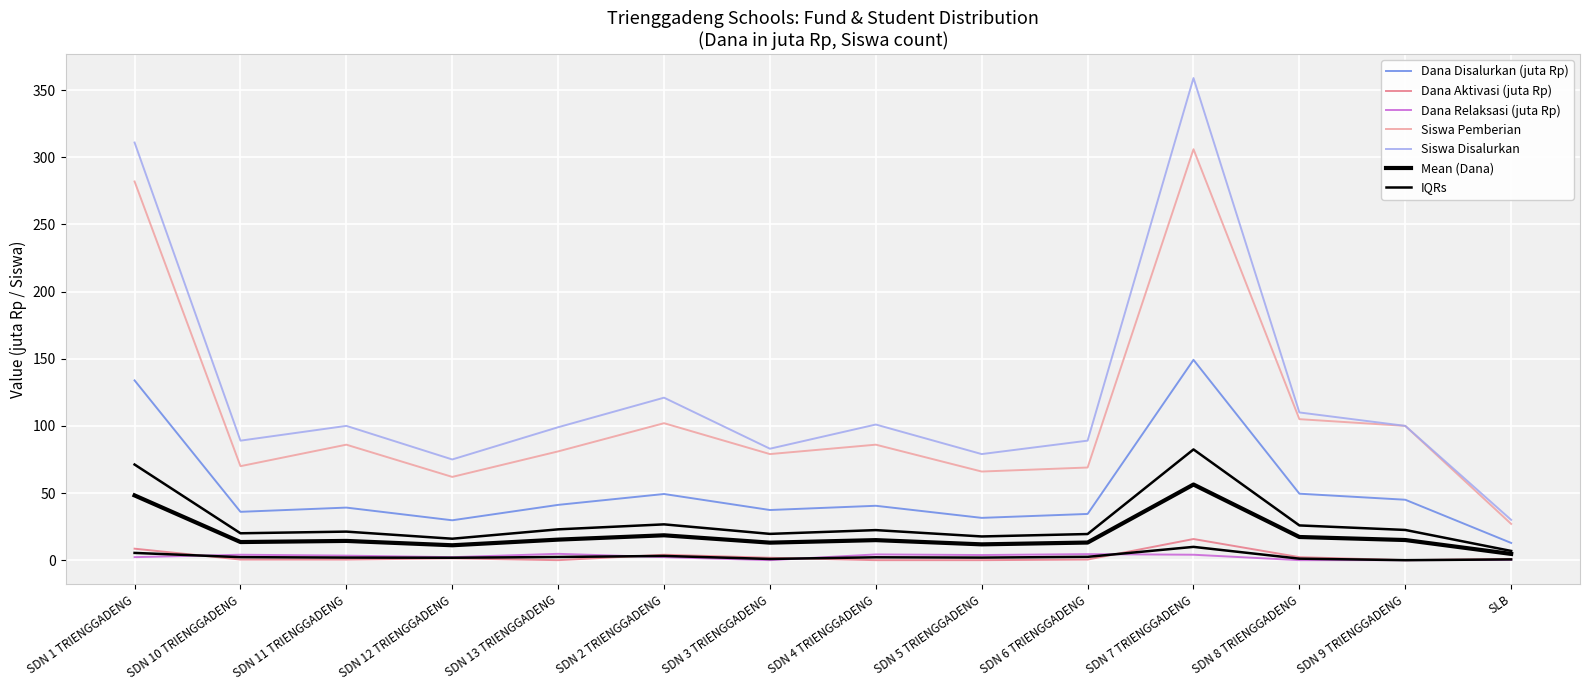

What is the label of the 8th point from the right?

SDN 3 TRIENGGADENG